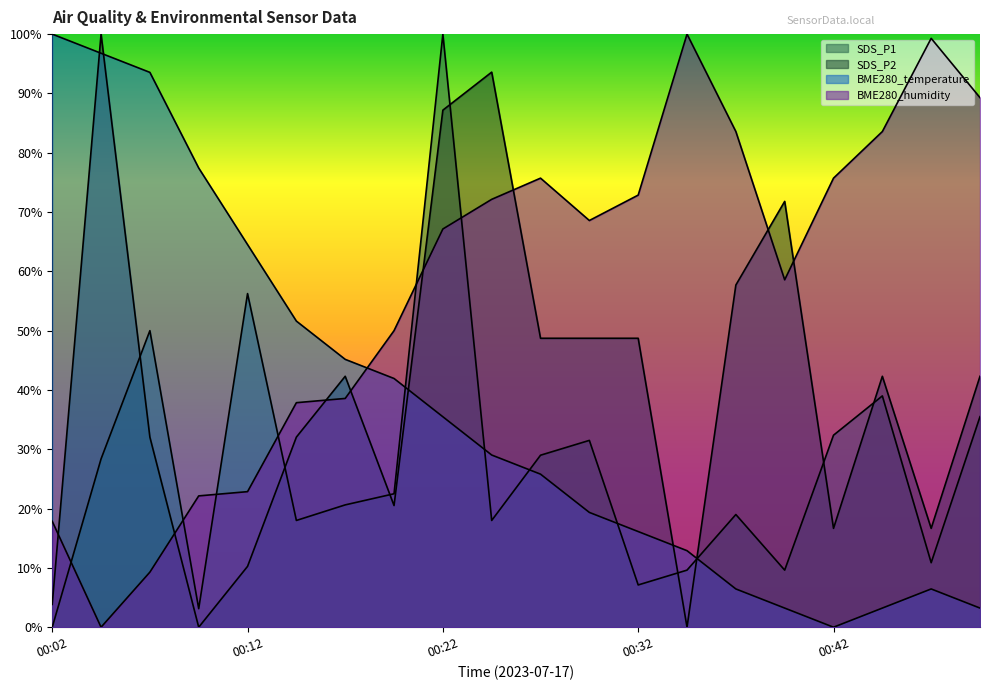

Rank the categories by BME280_humidity value from highest to lowest.

00:34, 00:47, 00:49, 00:37, 00:44, 00:27, 00:42, 00:32, 00:24, 00:29, 00:22, 00:39, 00:19, 00:17, 00:14, 00:12, 00:09, 00:02, 00:07, 00:04